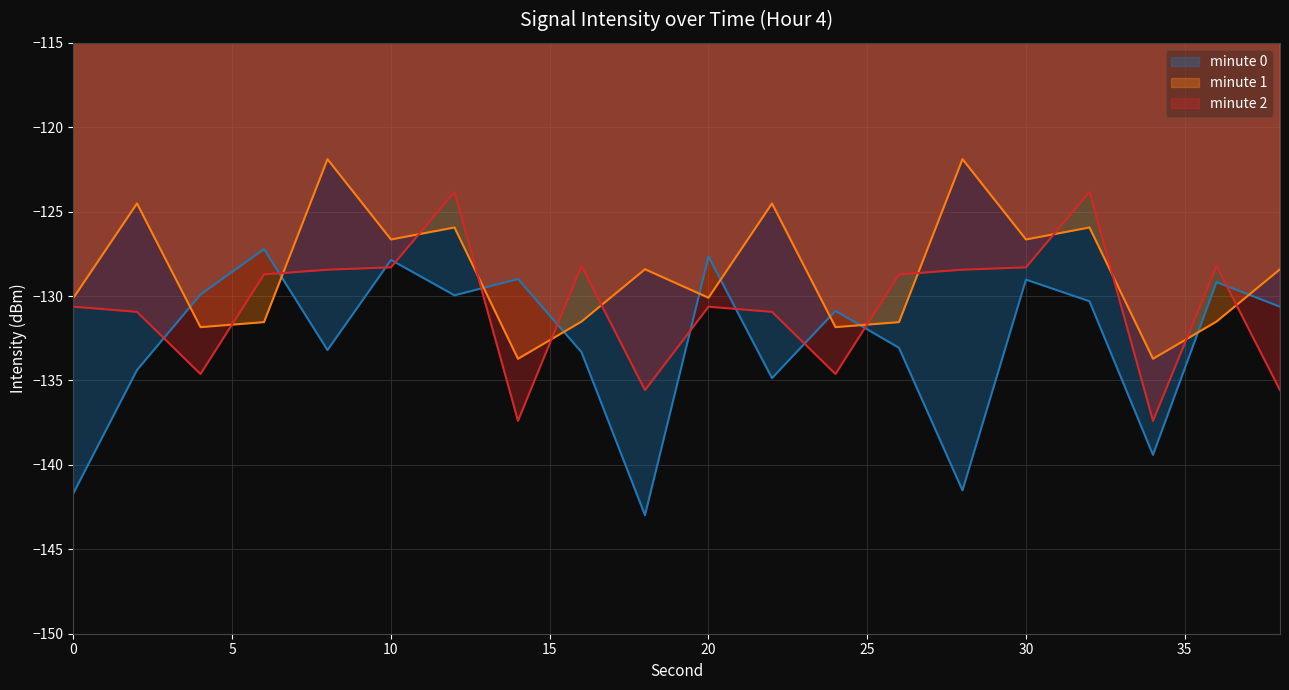

True or false: minute 1 has a value of -187.5 at 38.

False